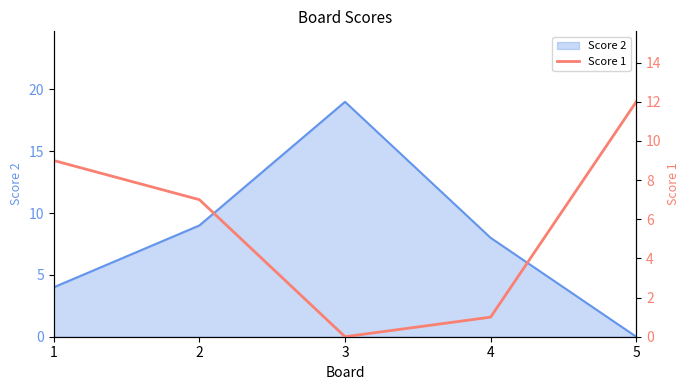

The chart shows a value of 2 at 4. True or false?

False